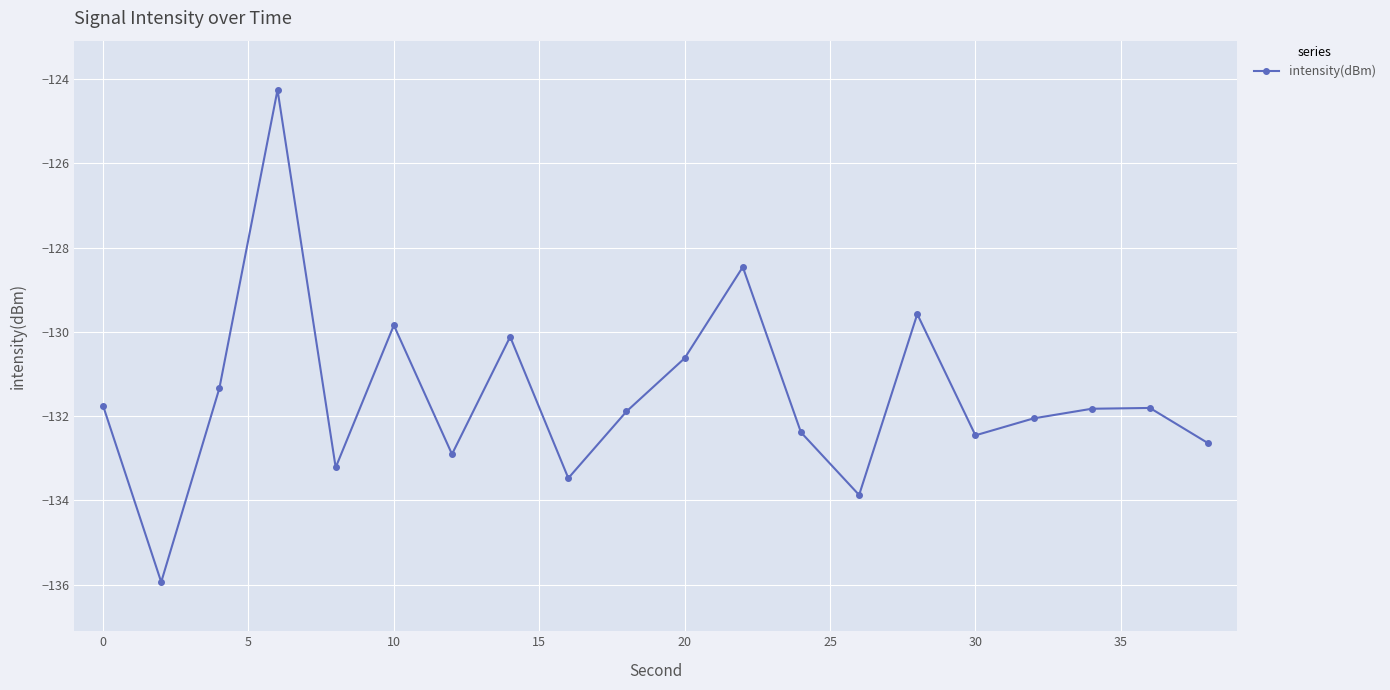

How many points are lower than both their immediate neighbors (excluding endpoints)?

6